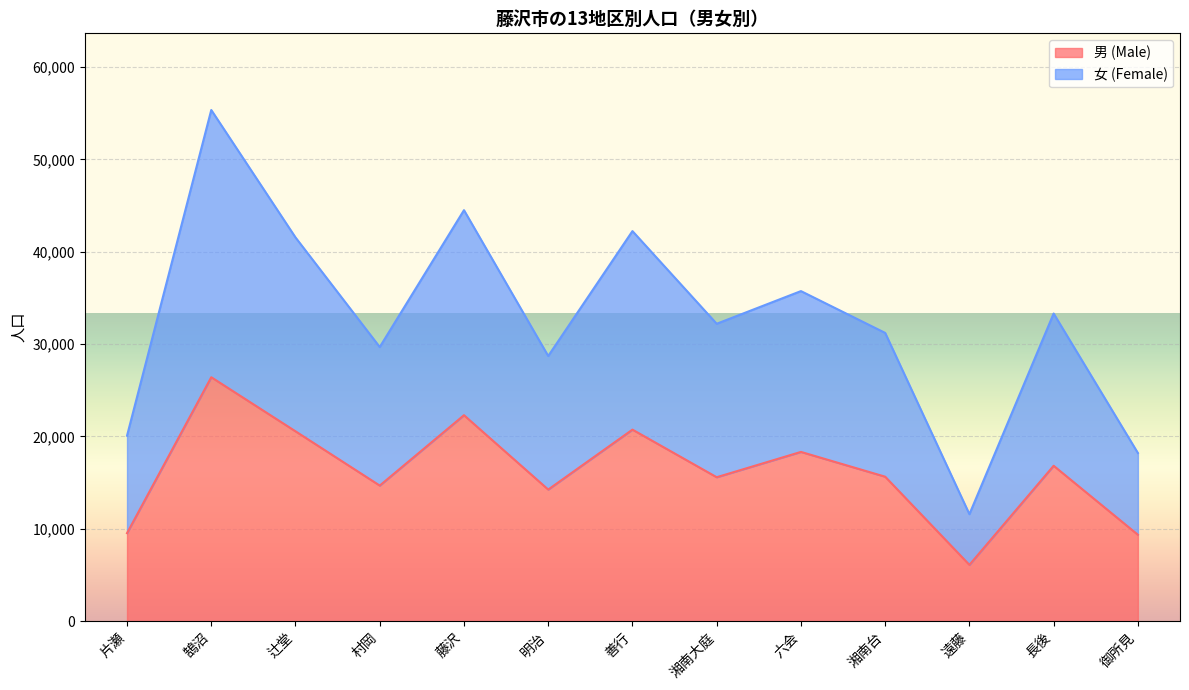

The 女 (Female) series shows 7872 at 明治. True or false?

False